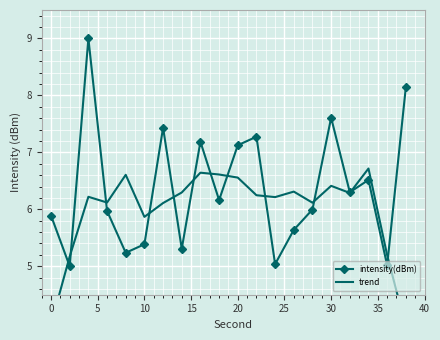

What is the maximum value for intensity(dBm)?

9.0